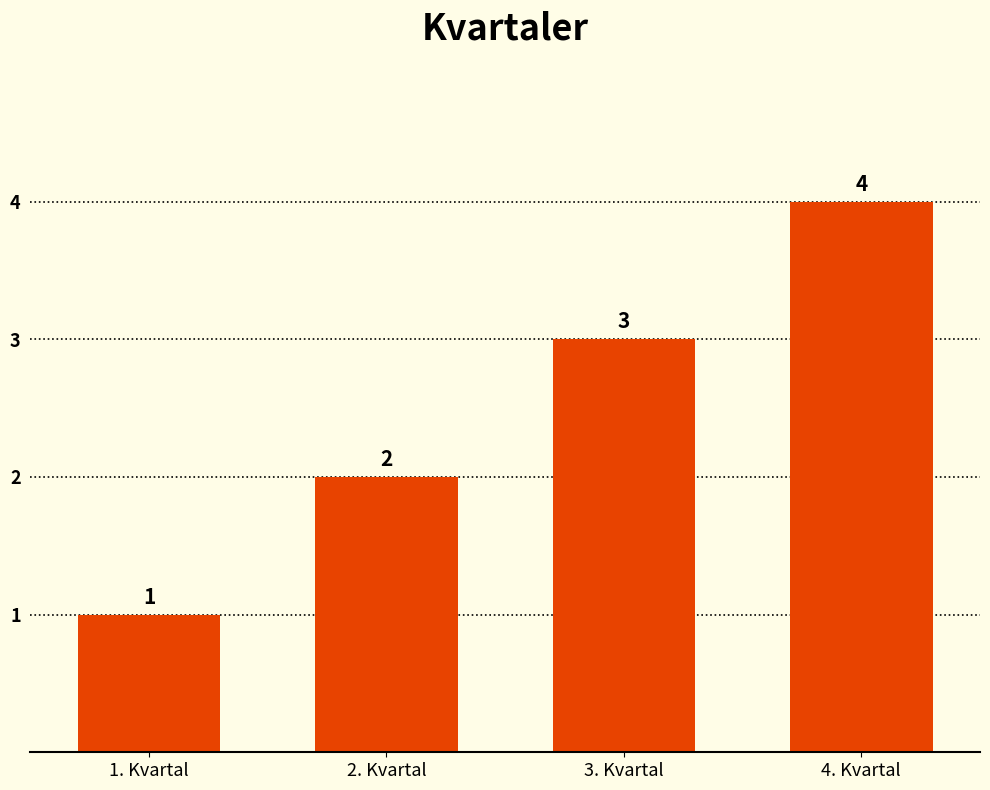

Where is the data nearest to the value 2?

2. Kvartal